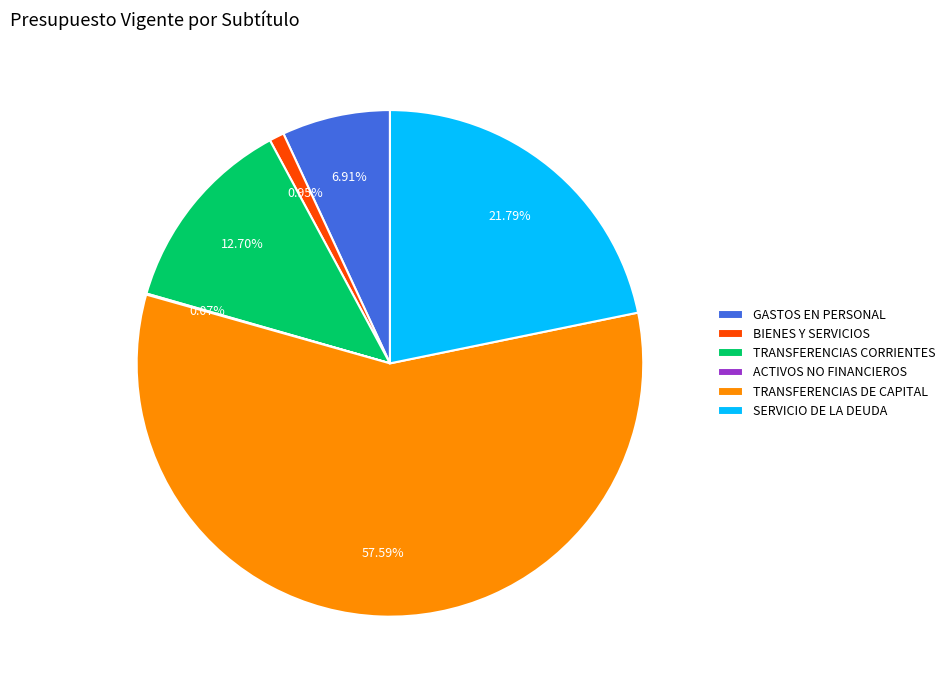

Which slice is the largest?

TRANSFERENCIAS DE CAPITAL